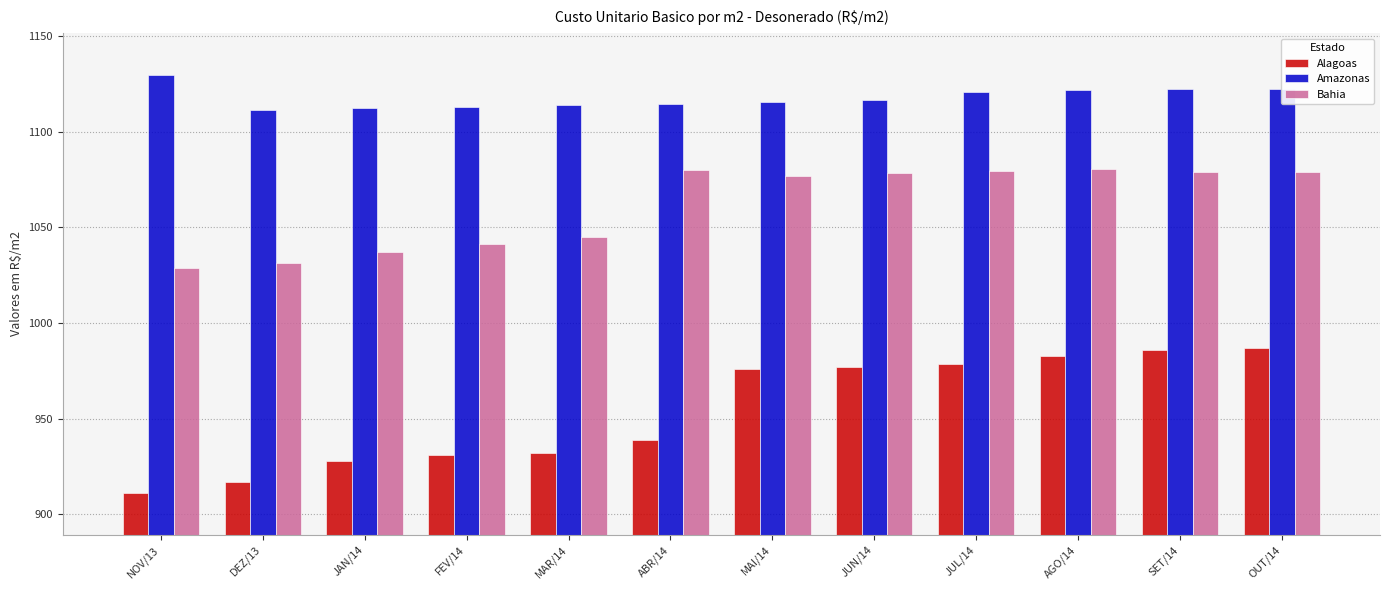

What is the total value across all series at JAN/14?

3077.5